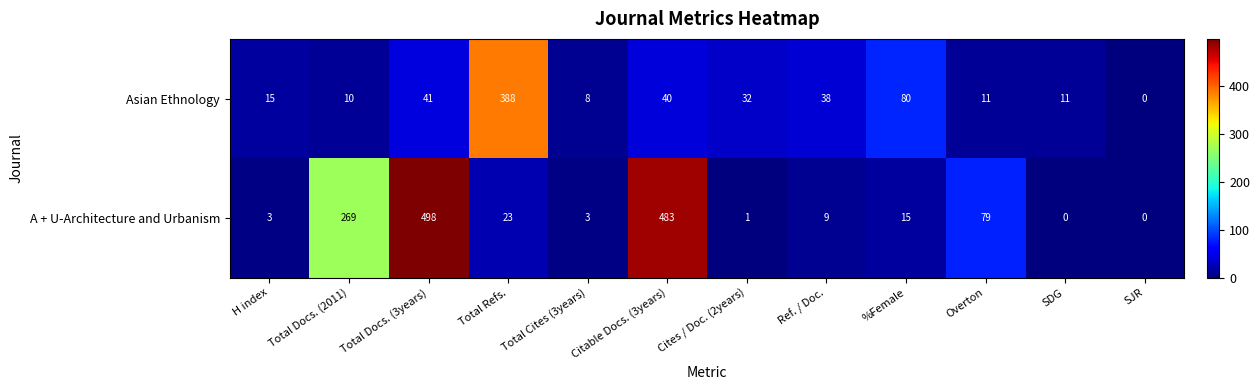

Which series has the largest range (max minus min)?

A + U-Architecture and Urbanism